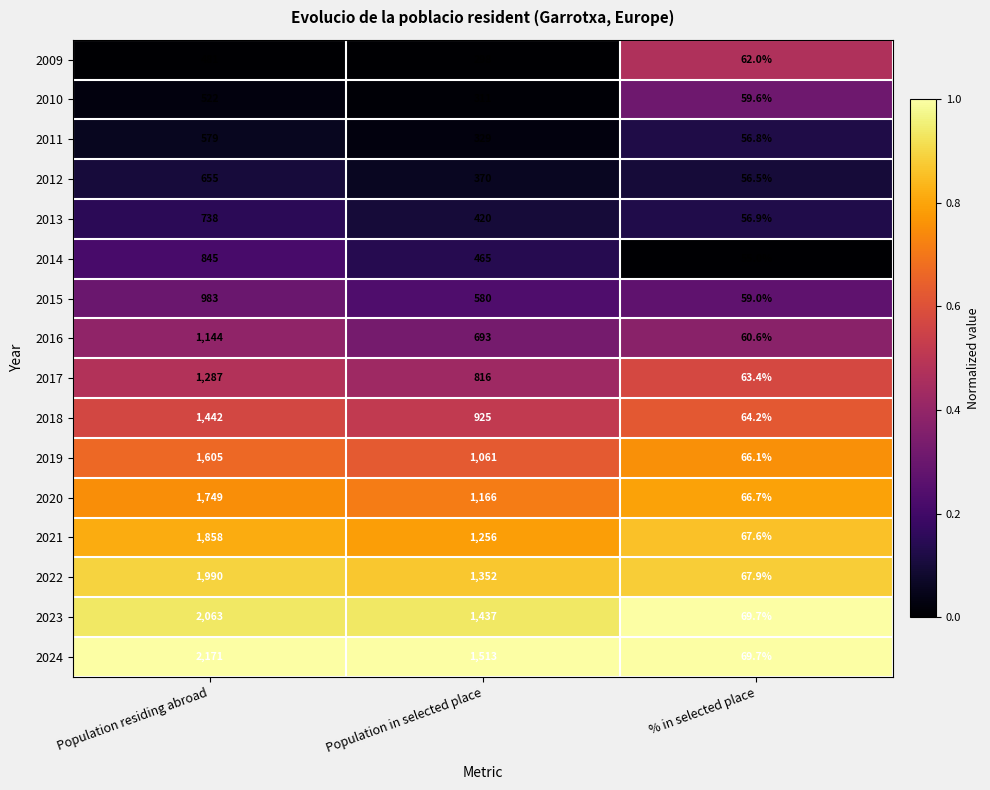

What is the sum of all 2023 values?

3569.7